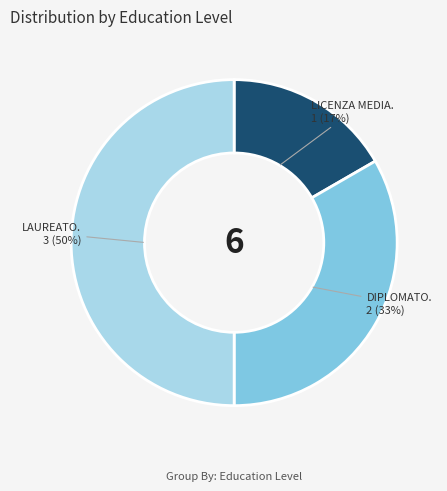

To the nearest percent, what is the difference between the largest and smallest slice percentages?

33%